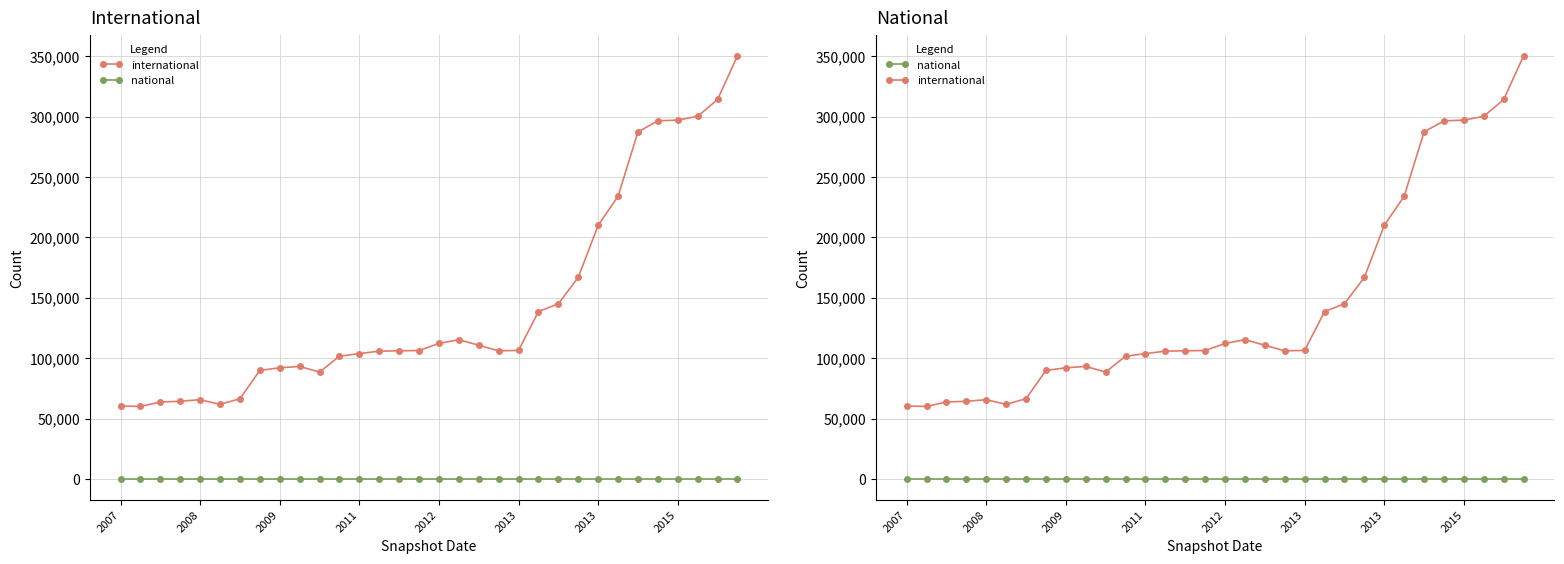

How many categories are shown in the chart?

32